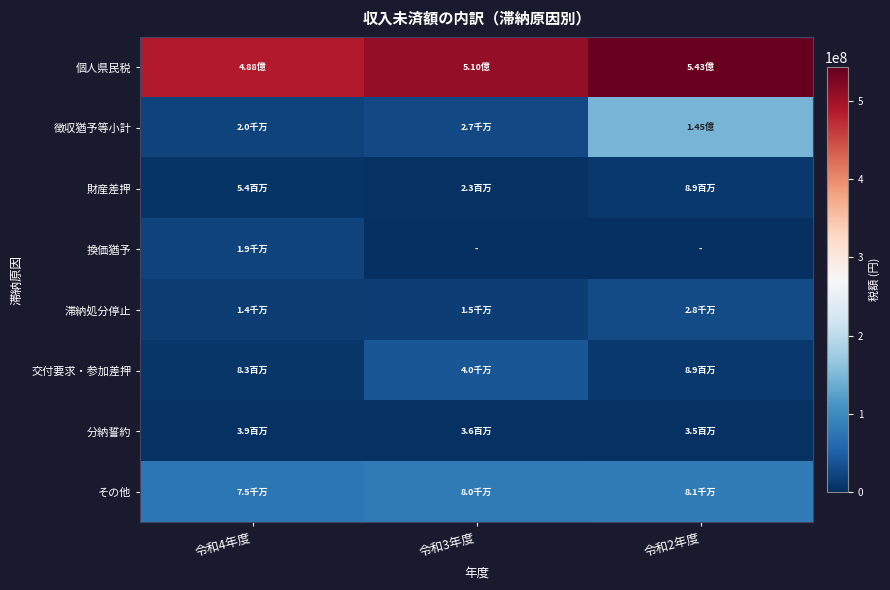

Which series has the largest range (max minus min)?

徴収猶予等小計